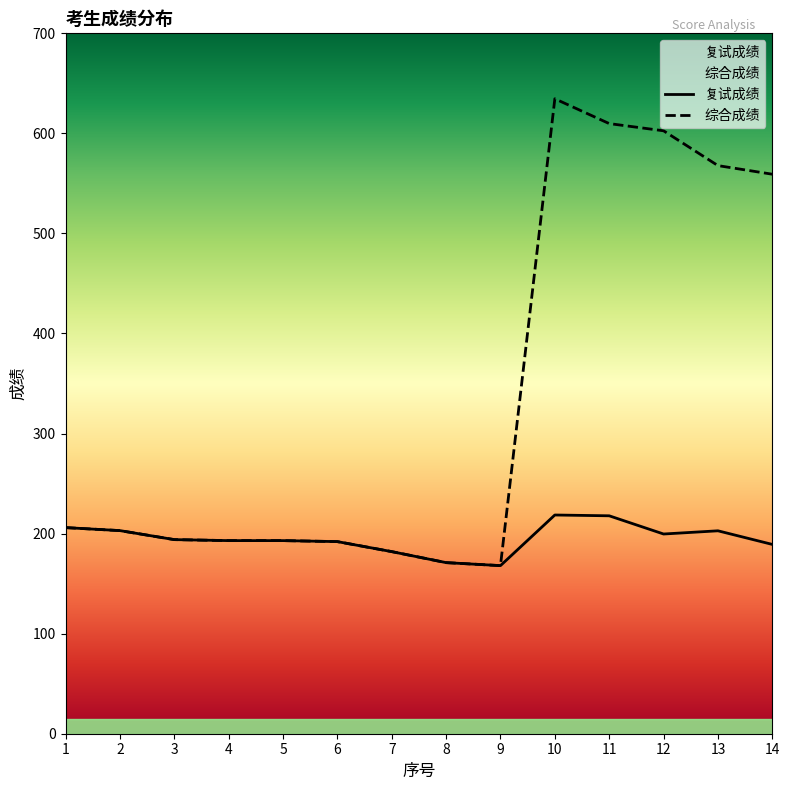

True or false: 复试成绩 has a value of 192.0 at 6.

True